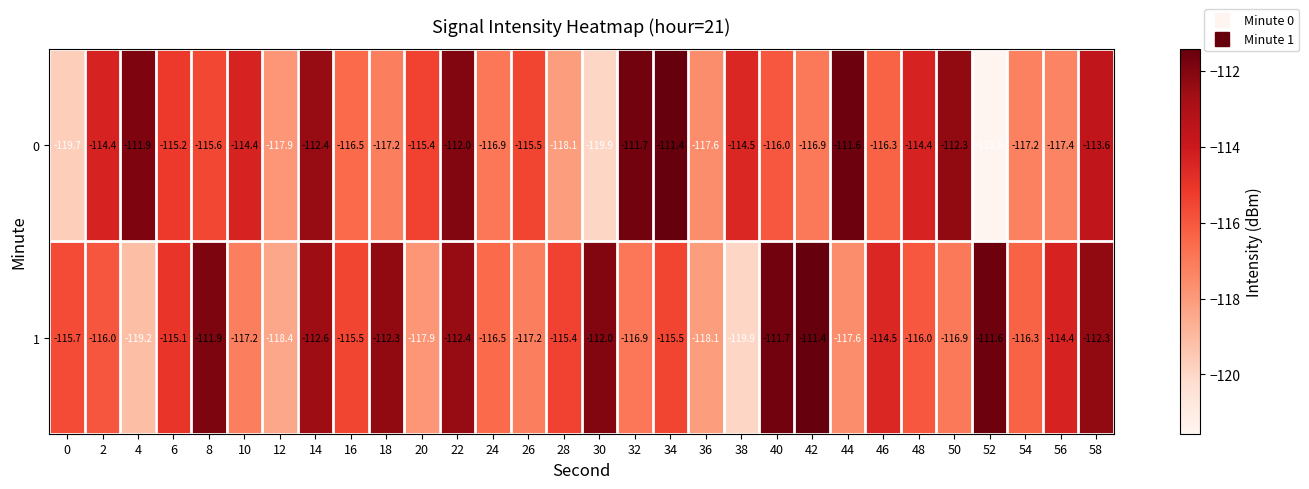

At which label does 0 reach its peak?

34